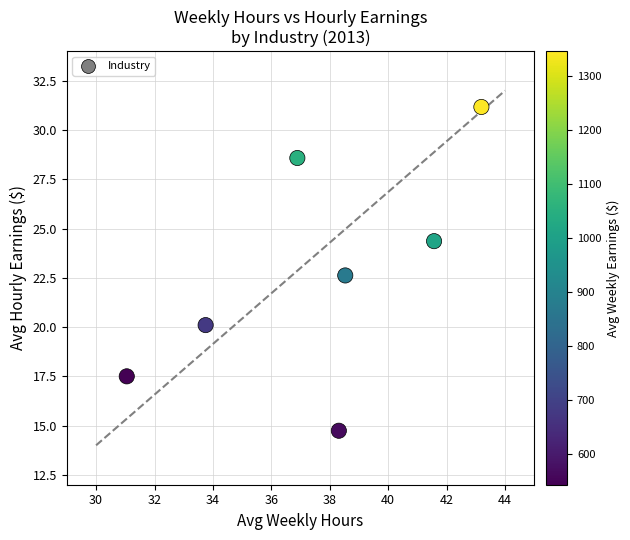

What is the range of Y values (max minus min)?

16.4